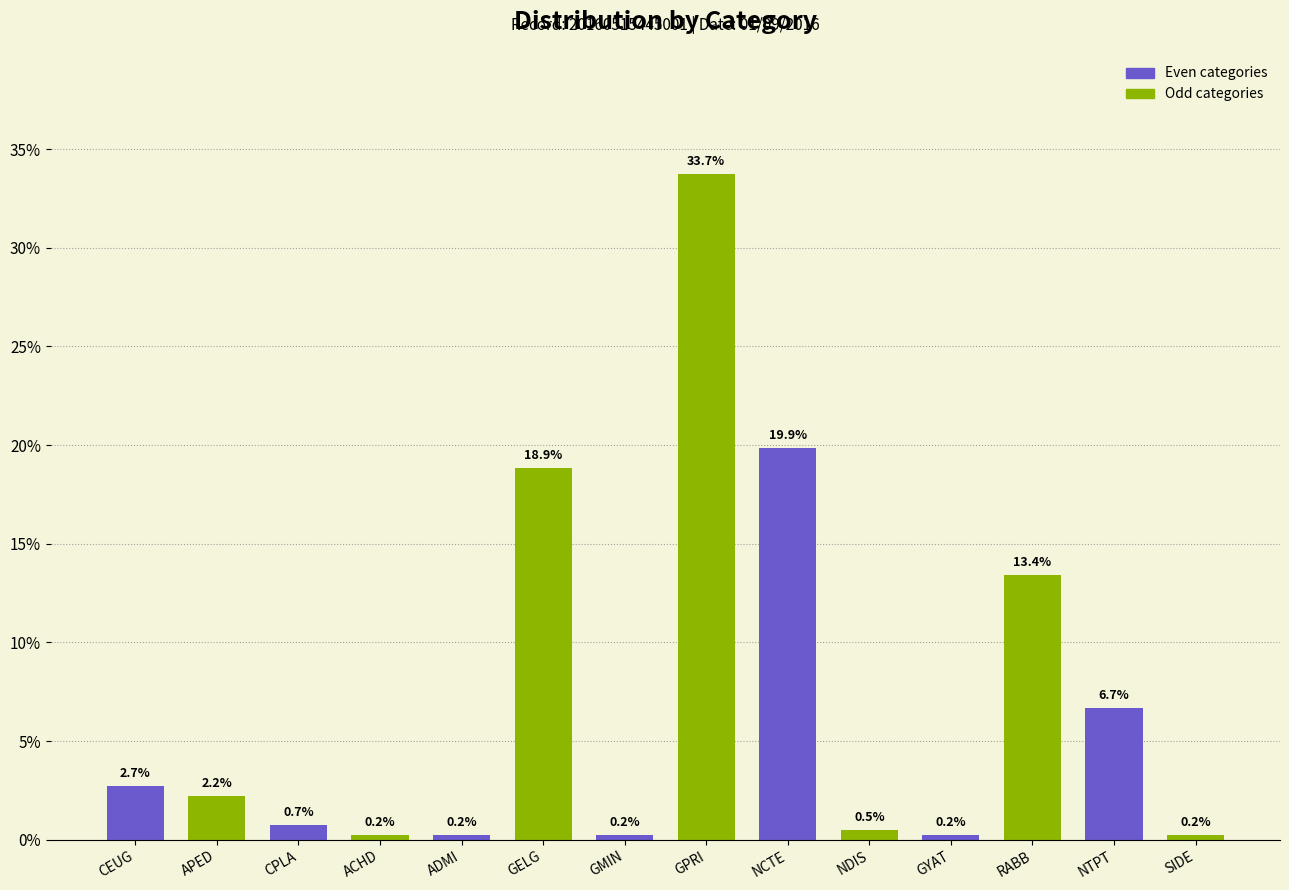

Approximately how many times larger is the value at GELG compared to RABB?

1.4